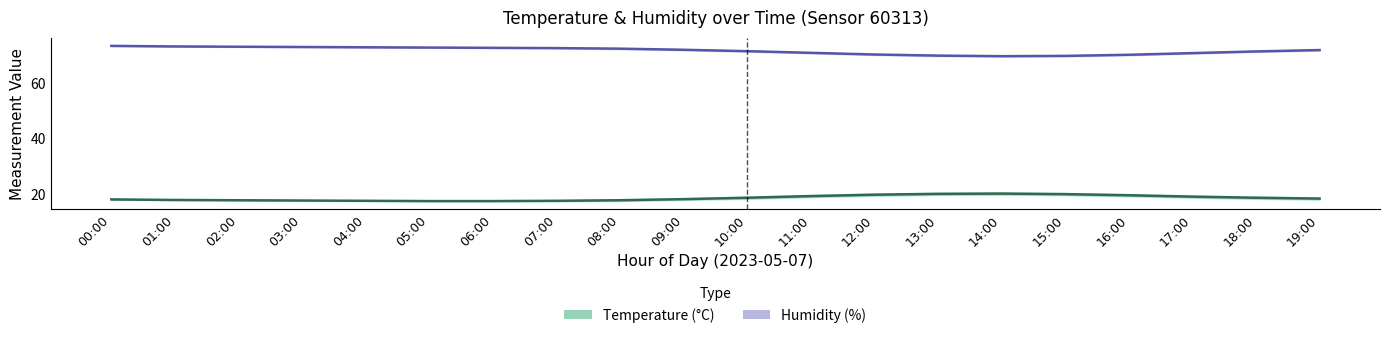

The humidity_mid series shows 22.9 at 05:00. True or false?

False